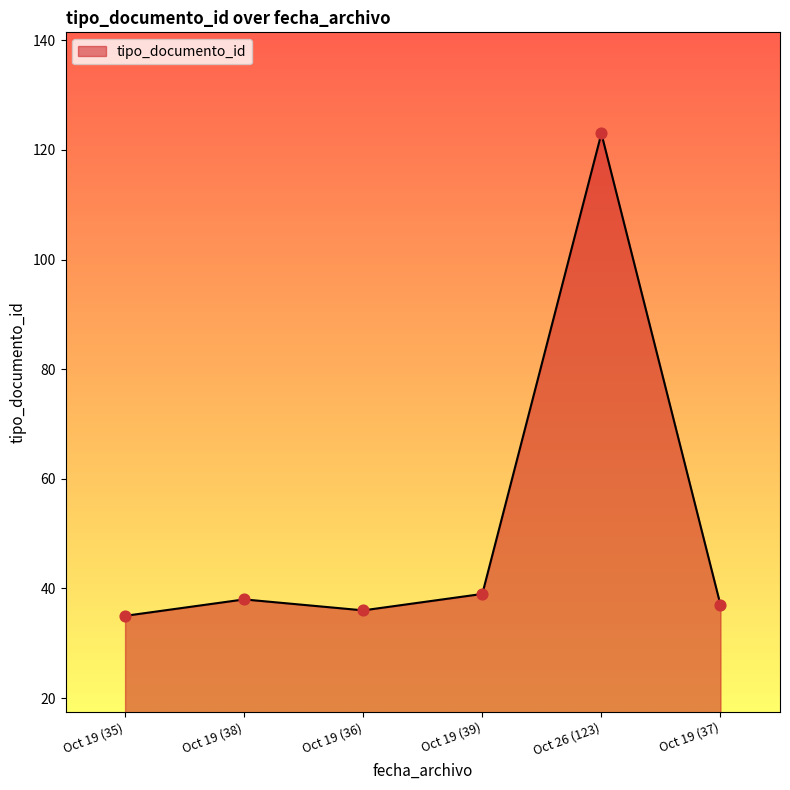

Approximately how many times larger is the value at Oct 19 (38) compared to Oct 26 (123)?

0.3